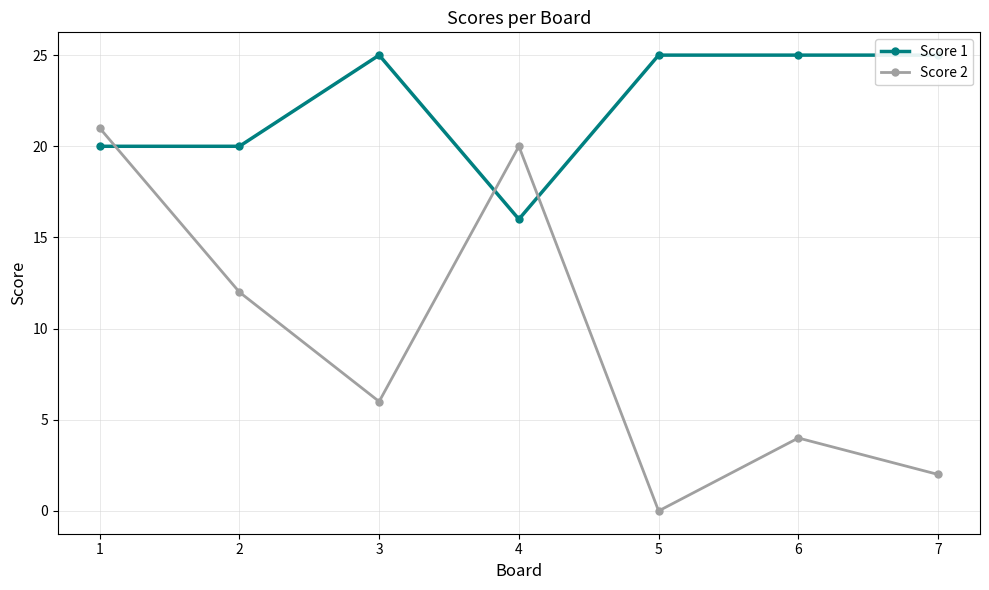

Between 3 and 5, which is larger?

3